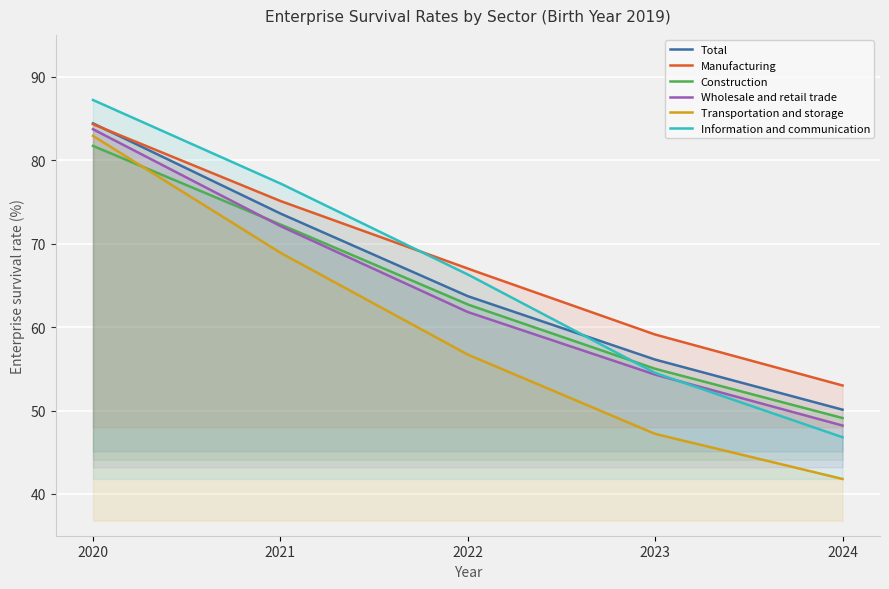

Which series has the widest spread of values?

Transportation and storage